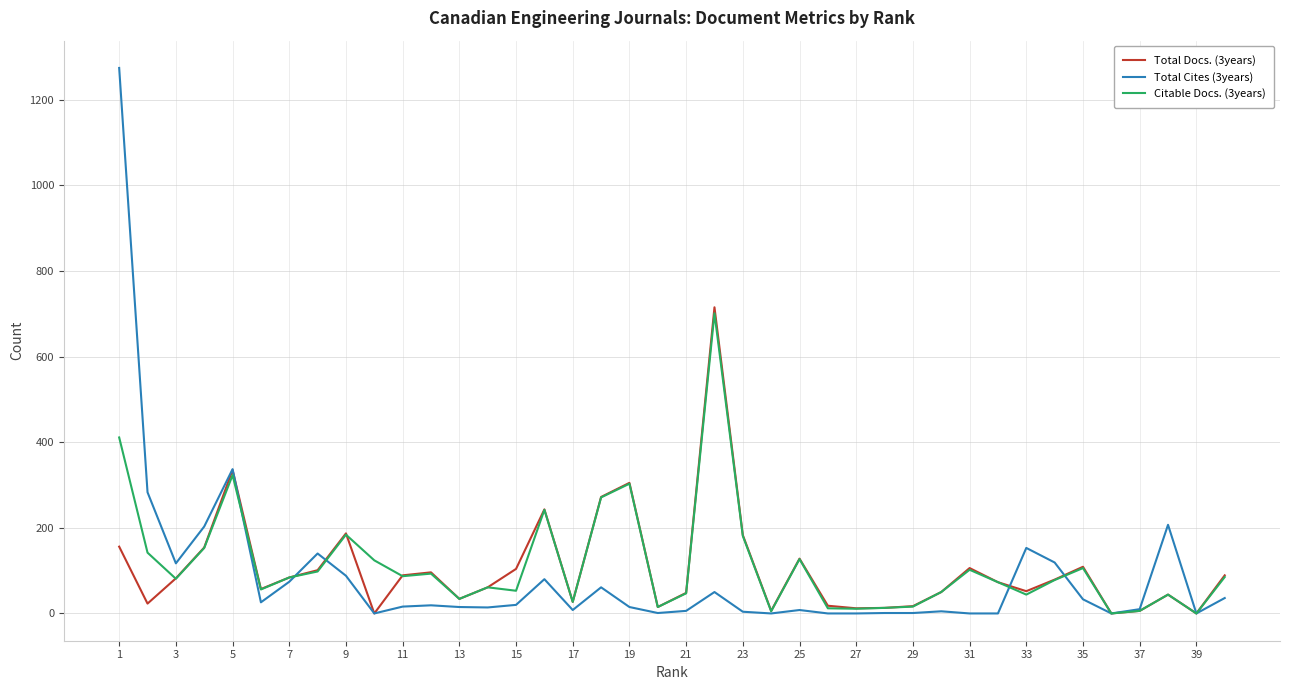

How many categories are shown in the chart?

40